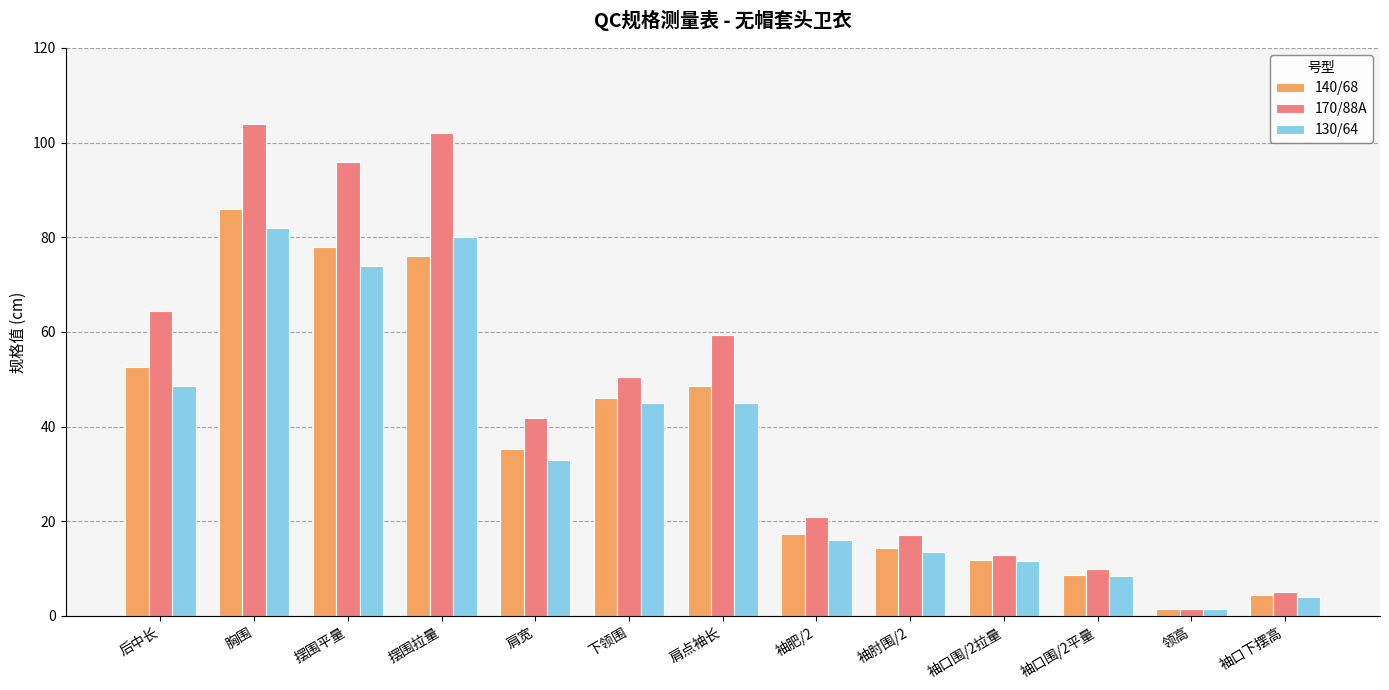

How many categories are shown in the chart?

13